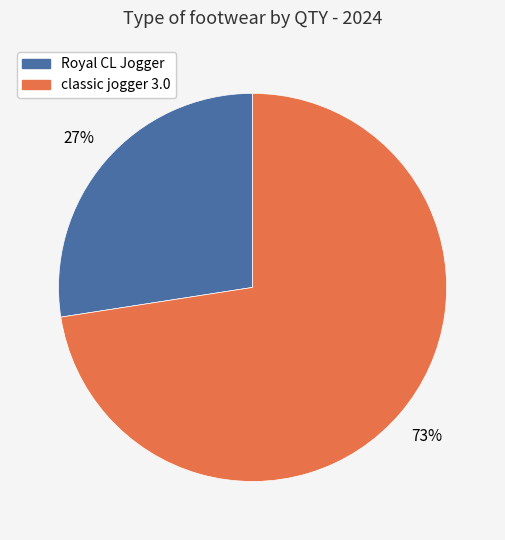

Count the number of slices in the pie.

2